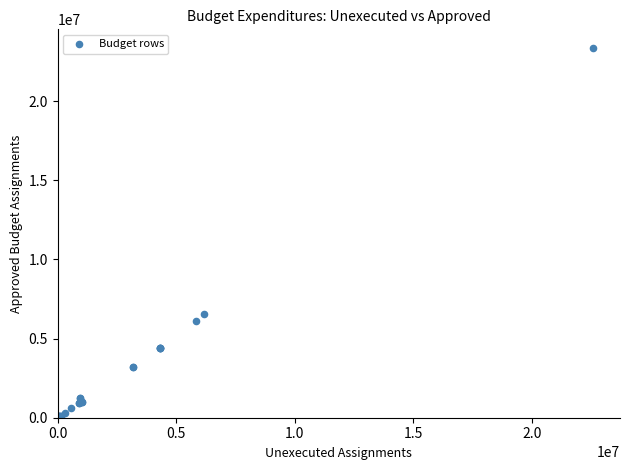

What Y value in the scatter plot is closest to 11685860?

6573200